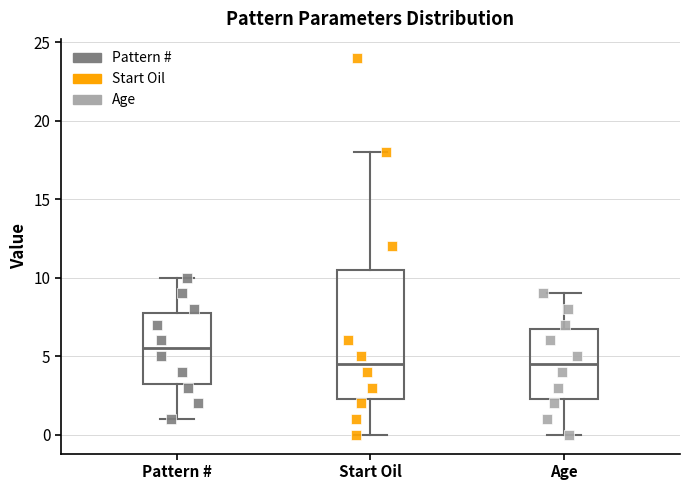

Where is the upper edge of the box for Pattern # on the y-axis? The values are not printed on the chart, so give them approximately, as read against the axis.

8.0